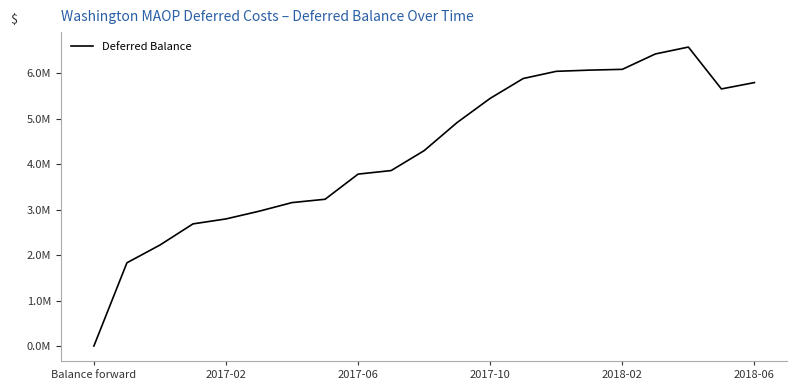

Does the chart have visible grid lines?

No